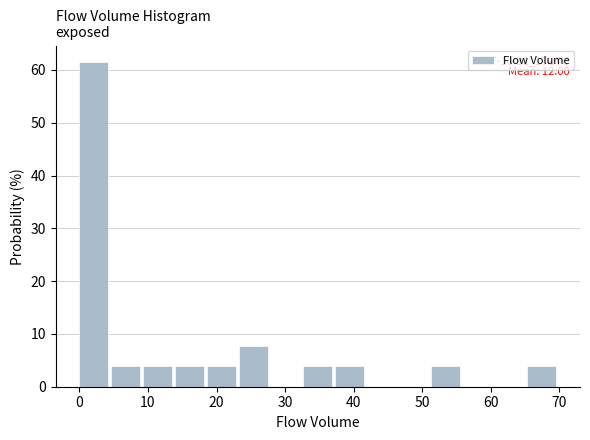

Over which range of the x-axis is the bar tallest?

0 to 5